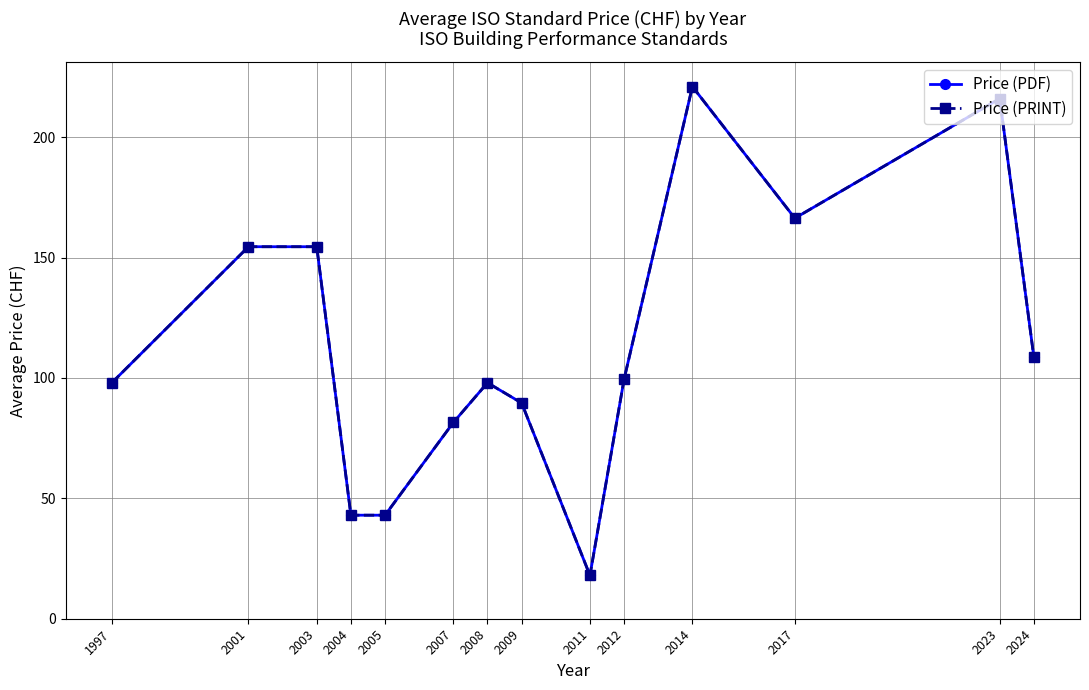

True or false: Price (PRINT) has a value of 6.9 at 2011.

False